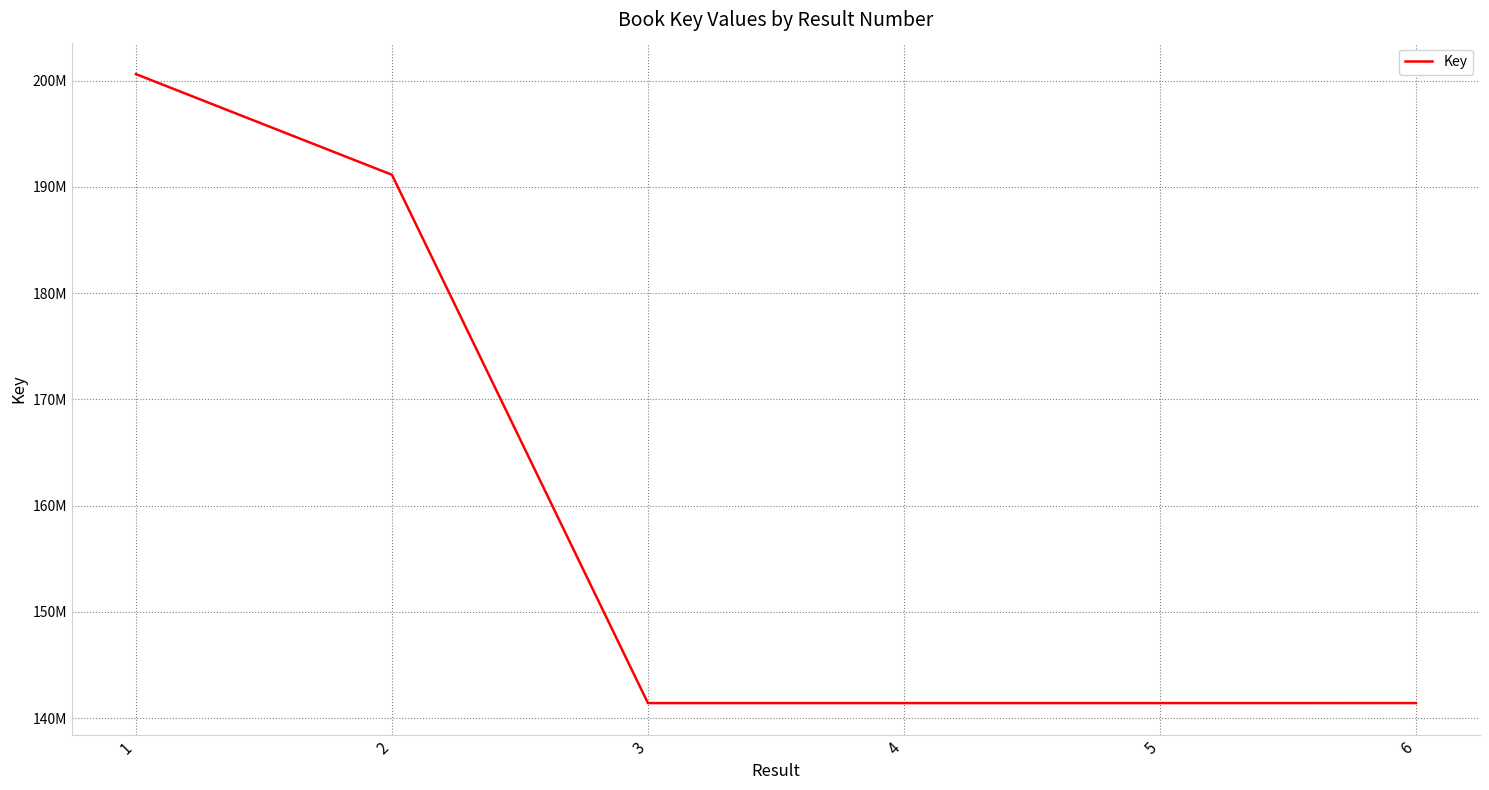

What is the sum of the values at 5 and 6?

282819481